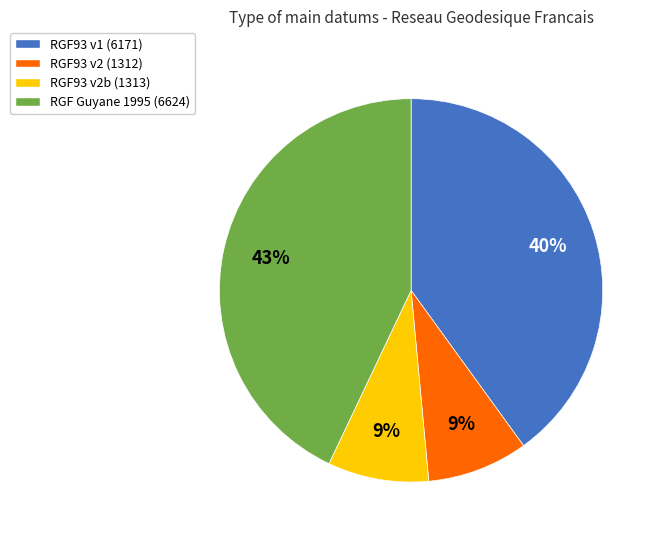

Count the number of slices in the pie.

4